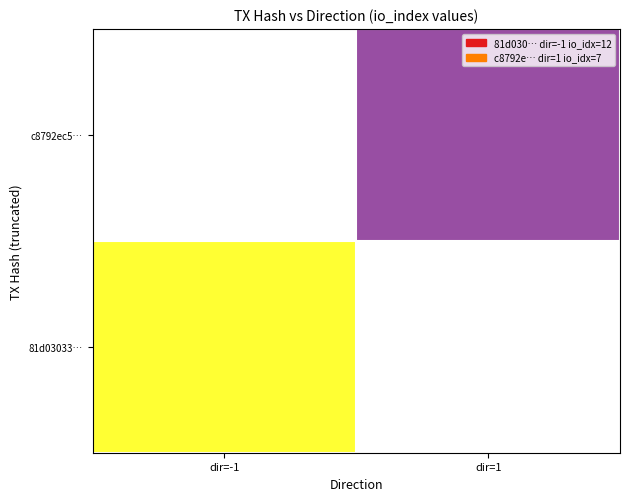

Is the value of 81d03033… at dir=-1 greater than the value of c8792ec5… at dir=1?

Yes